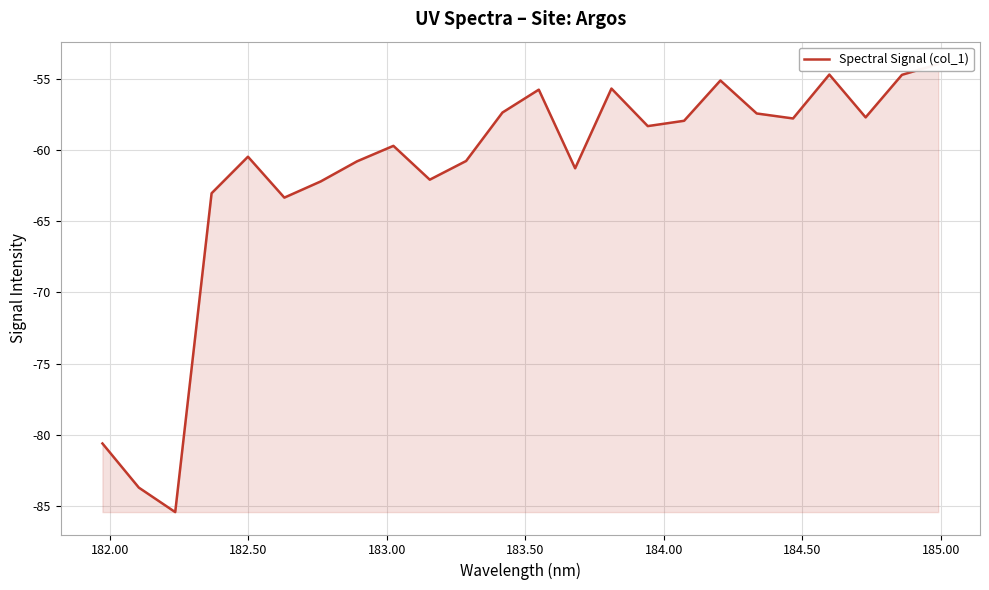

What is the minimum value shown in the chart?

-85.4